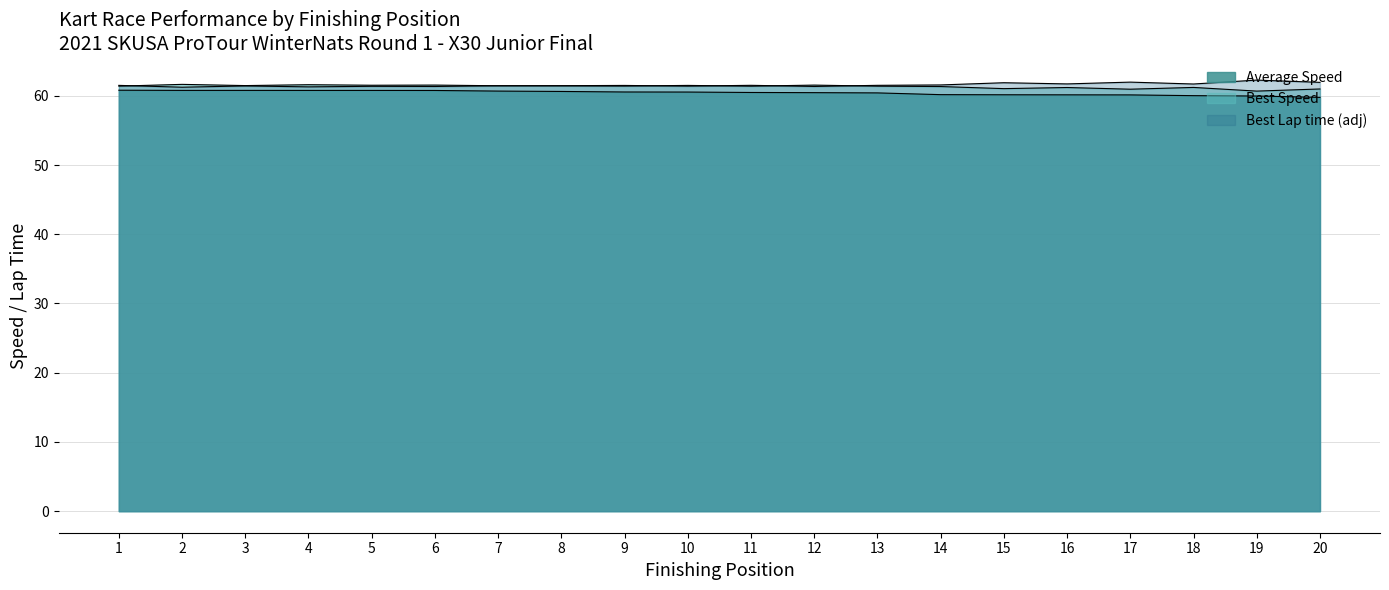

How many lines are shown in the chart?

3